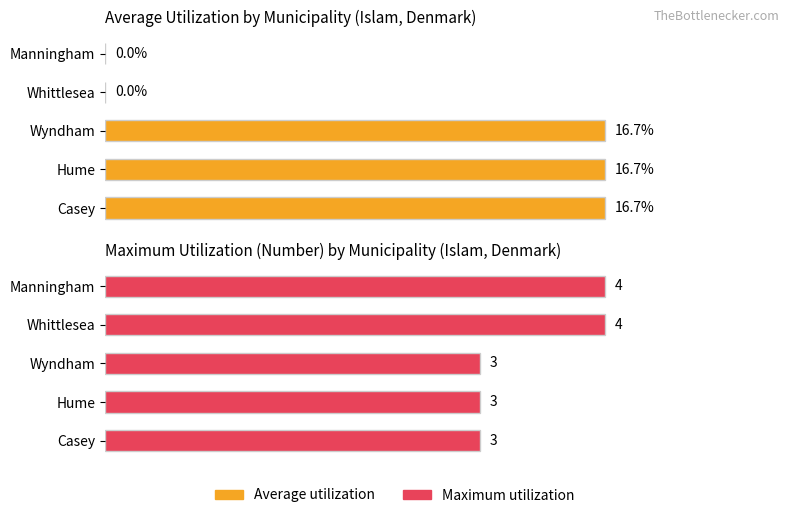

What is the maximum value for Average utilization?

16.7